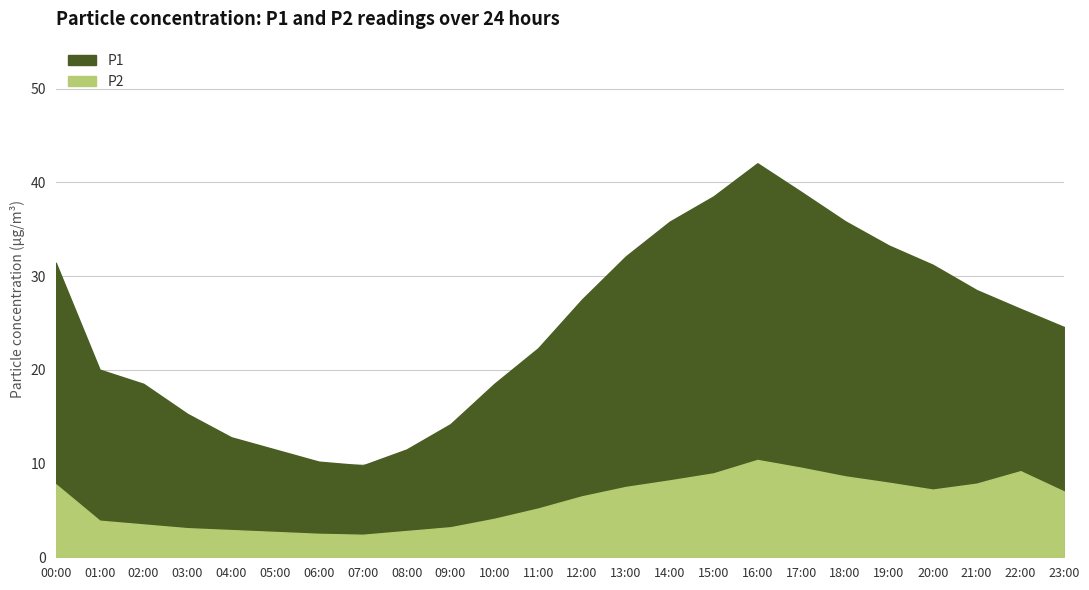

Where is the first local minimum for P2?

07:00